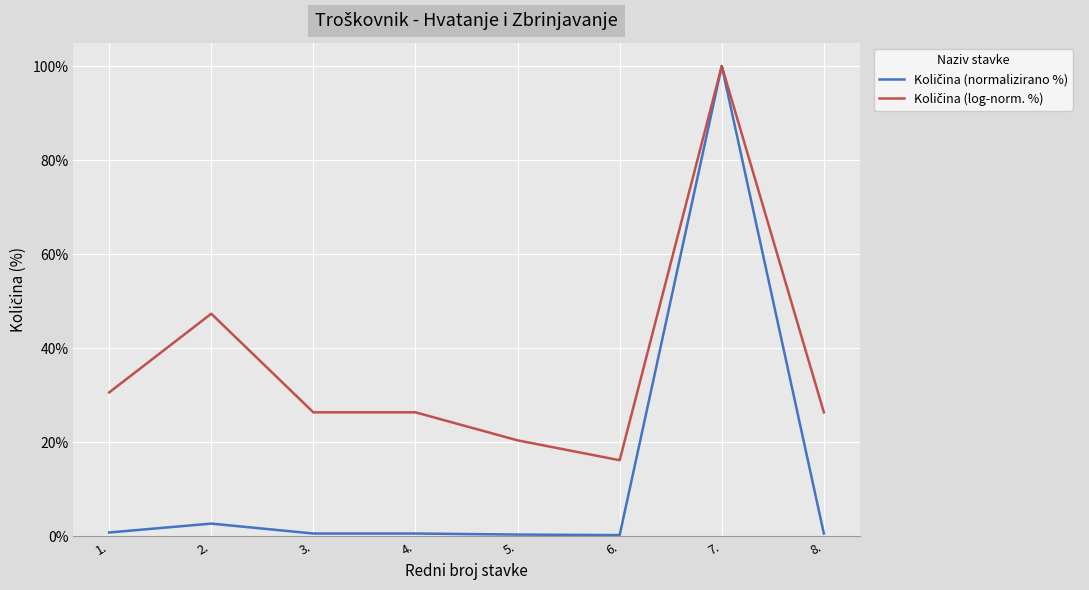

What is the maximum value shown in the chart?

100.0